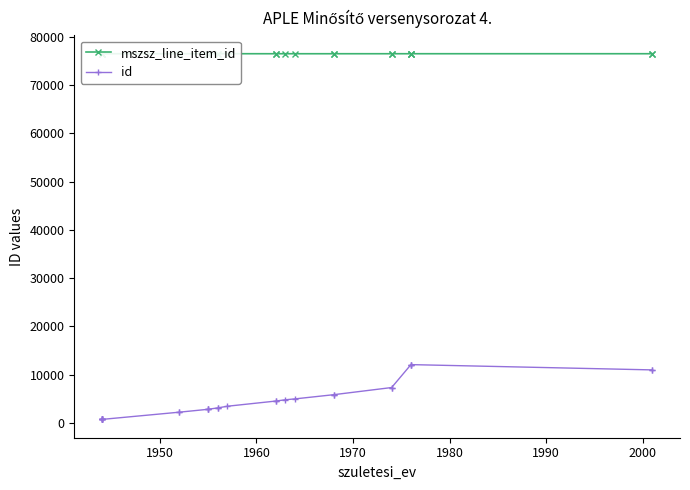

How many categories are shown in the chart?

28